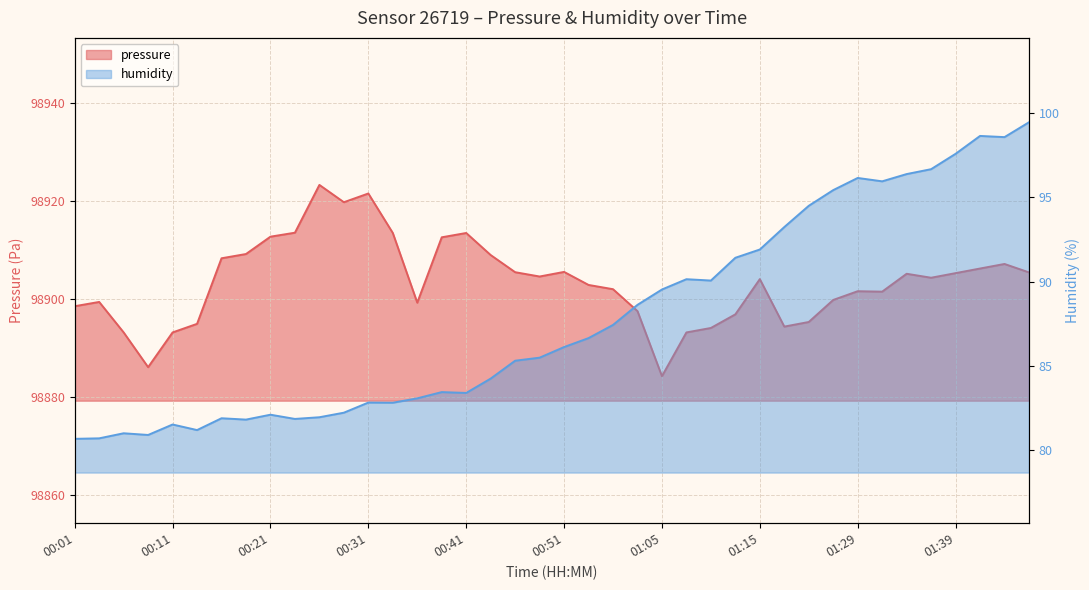

Which category has the lowest value across all series?

00:01